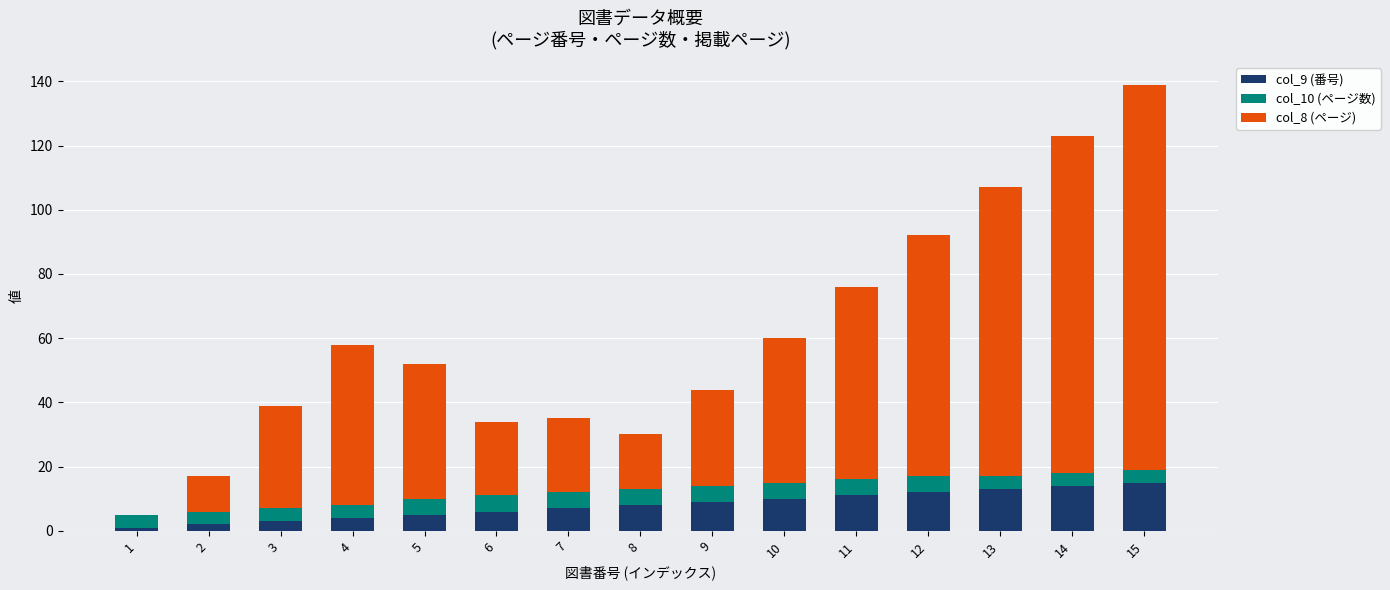

Is it true that col_9 (番号) equals 10 at 10?

True